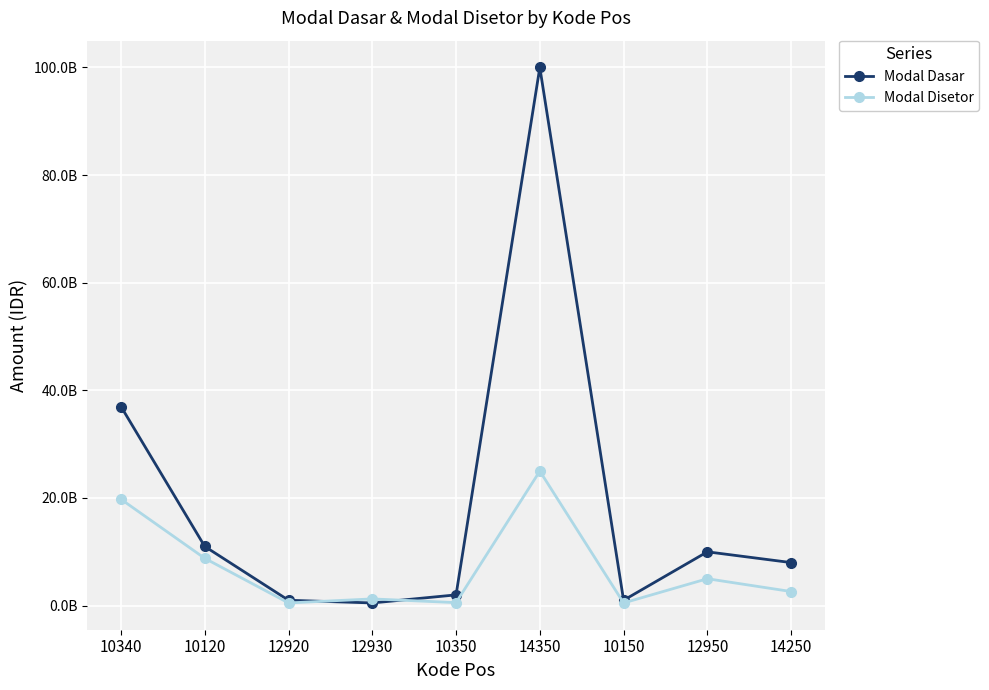

Is it true that Modal Disetor equals 2620000000 at 14250?

True